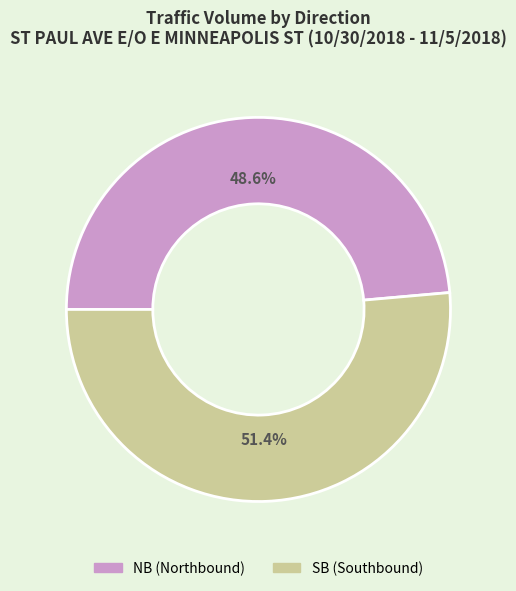

How many slices are in this pie chart?

2